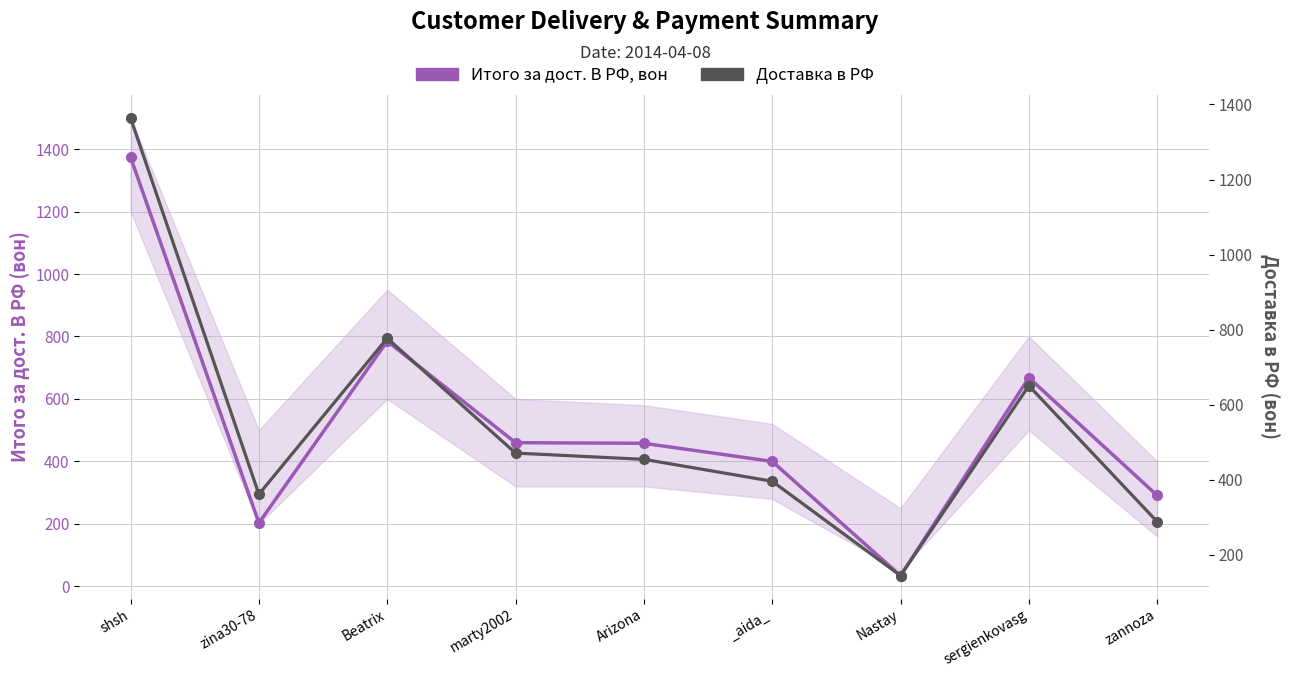

Where is the first local minimum for Итого за дост. В РФ, вон?

zina30-78